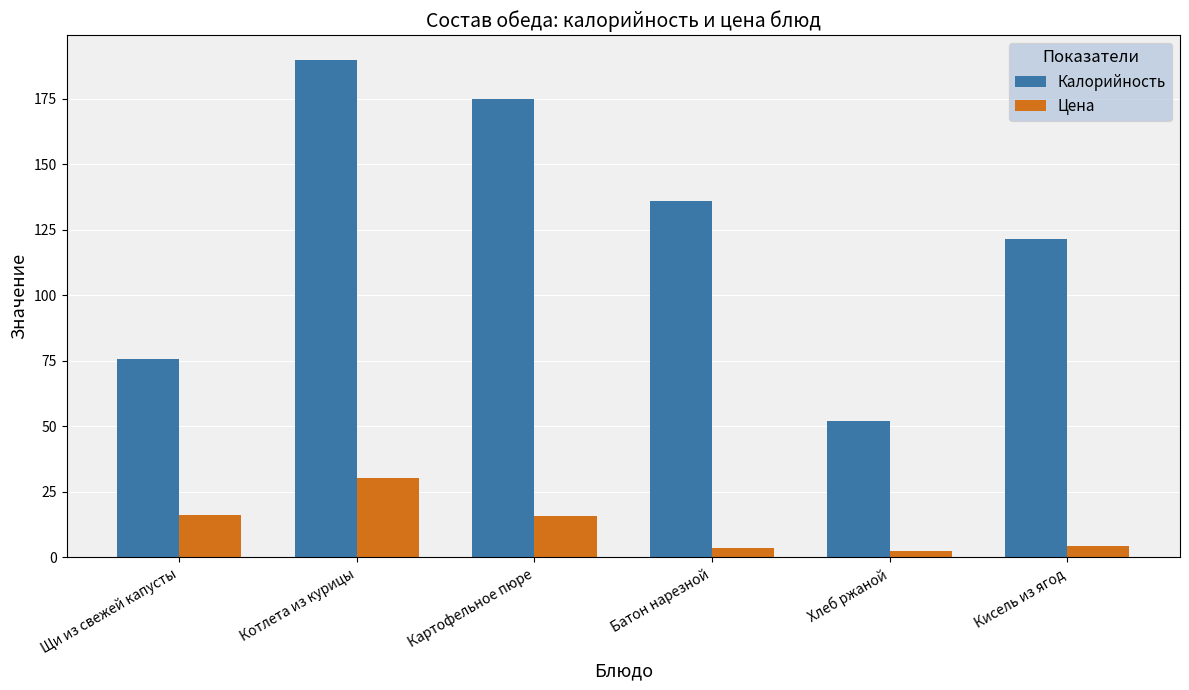

What is the average value of the Калорийность series?

125.0